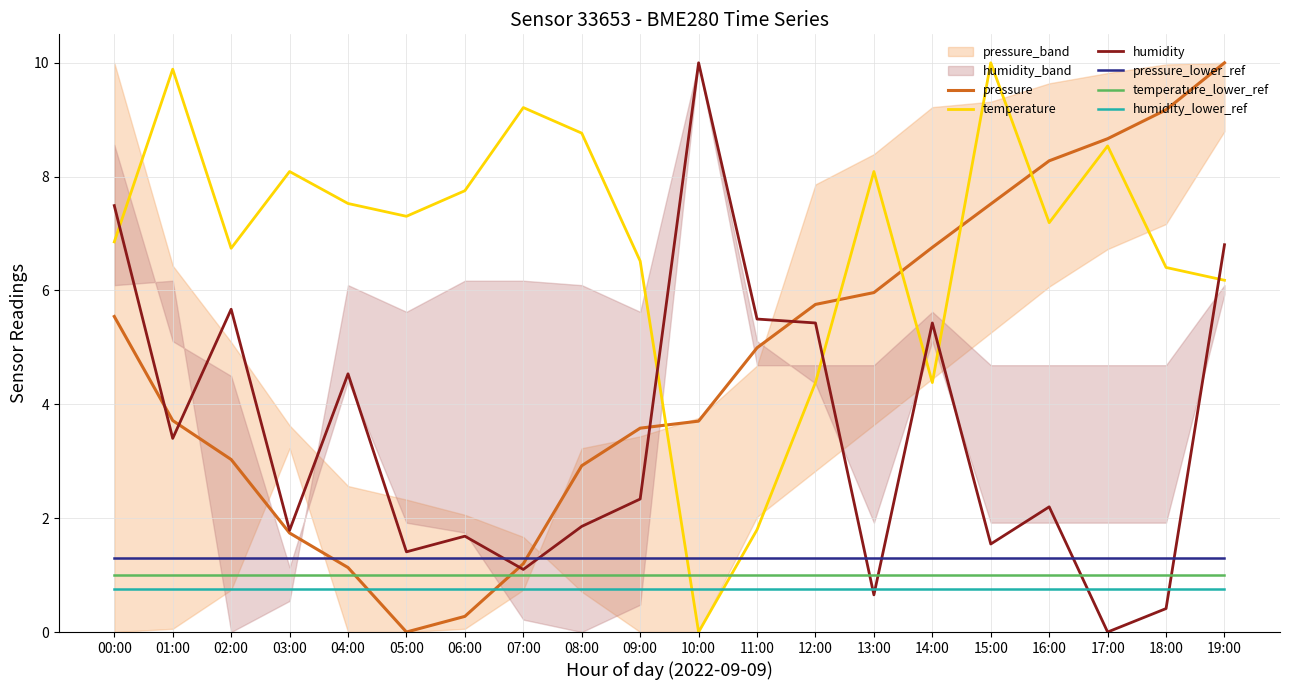

What is the value of the humidity_lower_ref point at the 4th from the left?

0.8